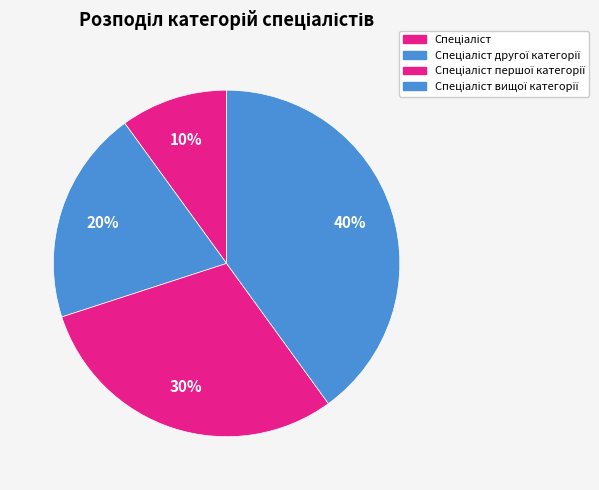

How many segments does this pie chart have?

4